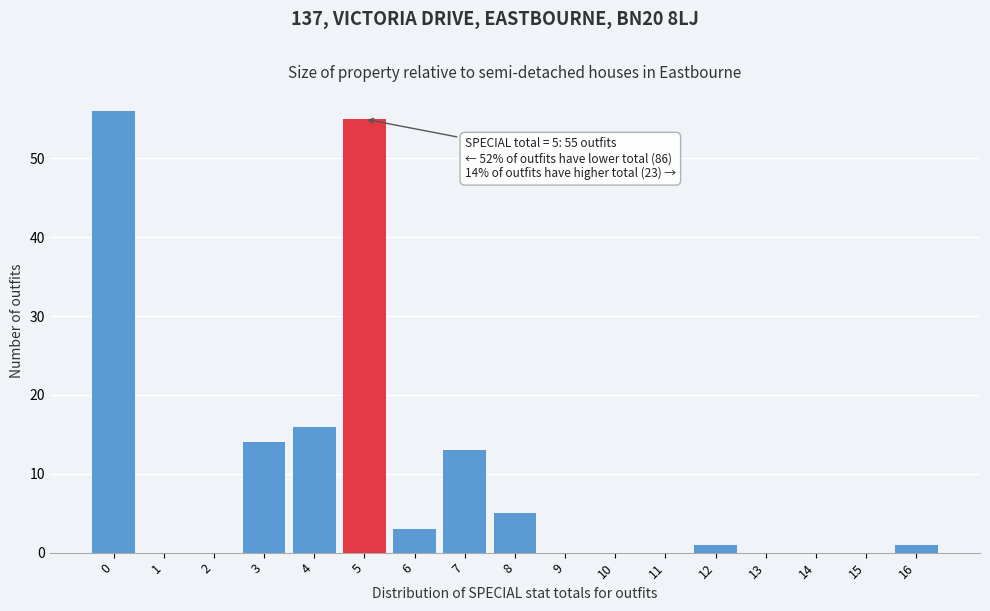

Reading left to right, what are all the values shown in this chart?

0=56	1=0	2=0	3=14	4=16	5=55	6=3	7=13	8=5	9=0	10=0	11=0	12=1	13=0	14=0	15=0	16=1